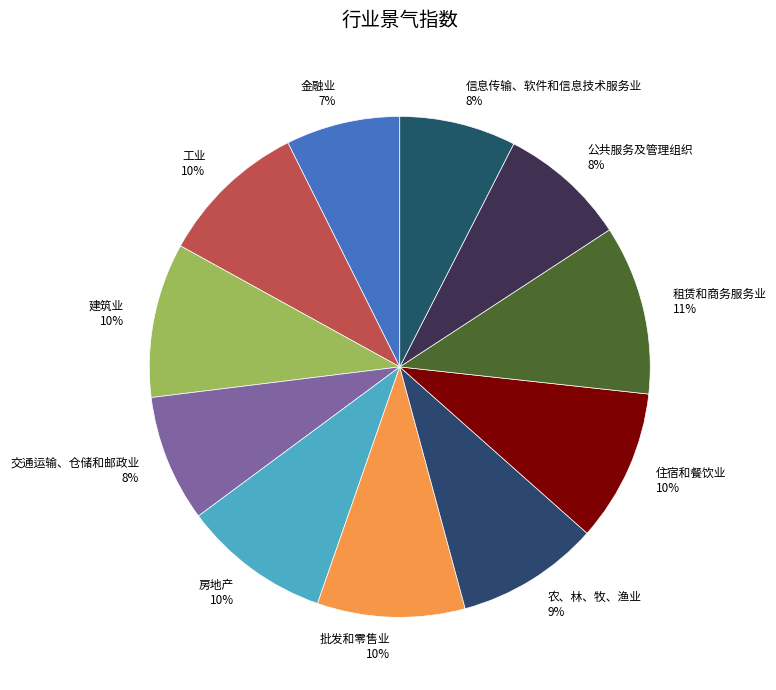

True or false: 房地产 accounts for 10% of the total.

True